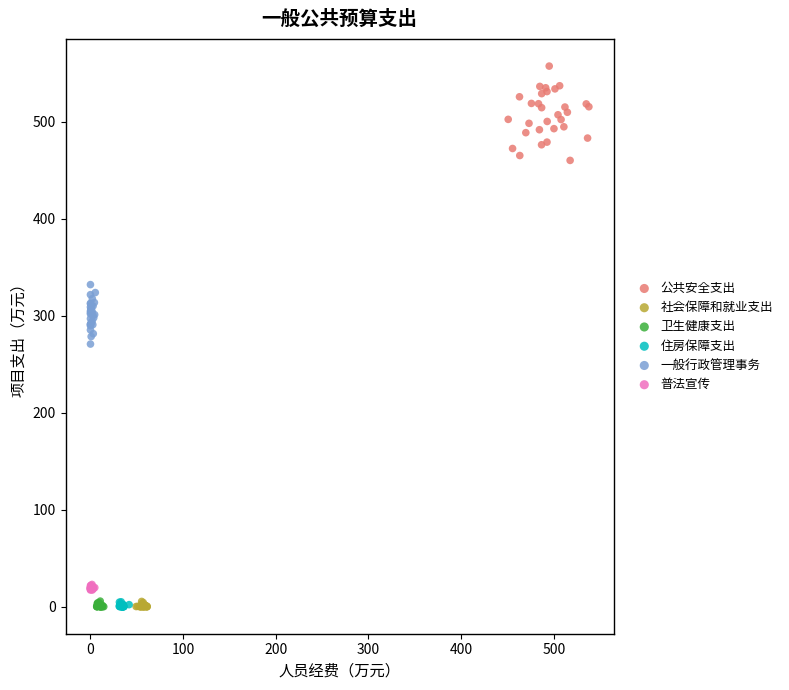

Which series has the largest Y range (max minus min)?

公共安全支出